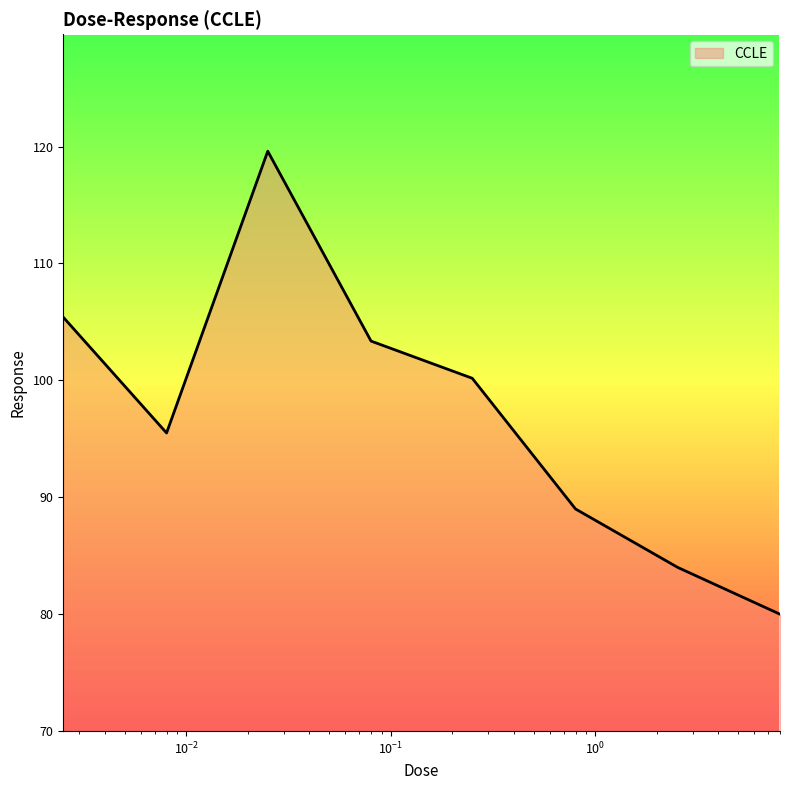

What is the minimum value shown in the chart?

80.0